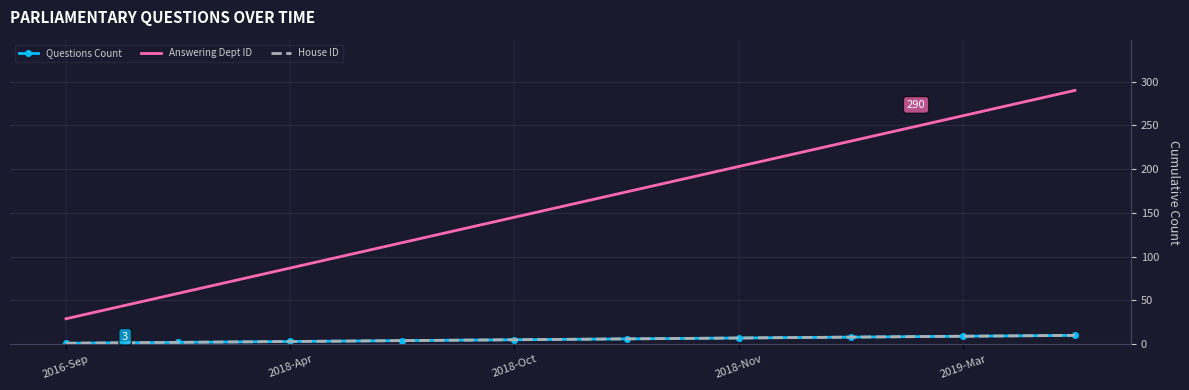

What is the minimum value shown in the chart?

1